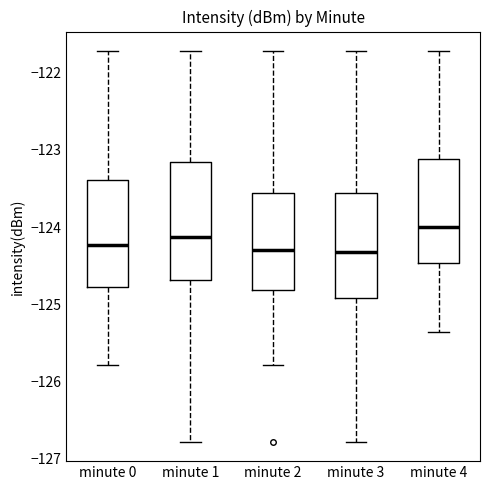

Which box is the tallest, from its lower edge to its upper edge?

minute 1